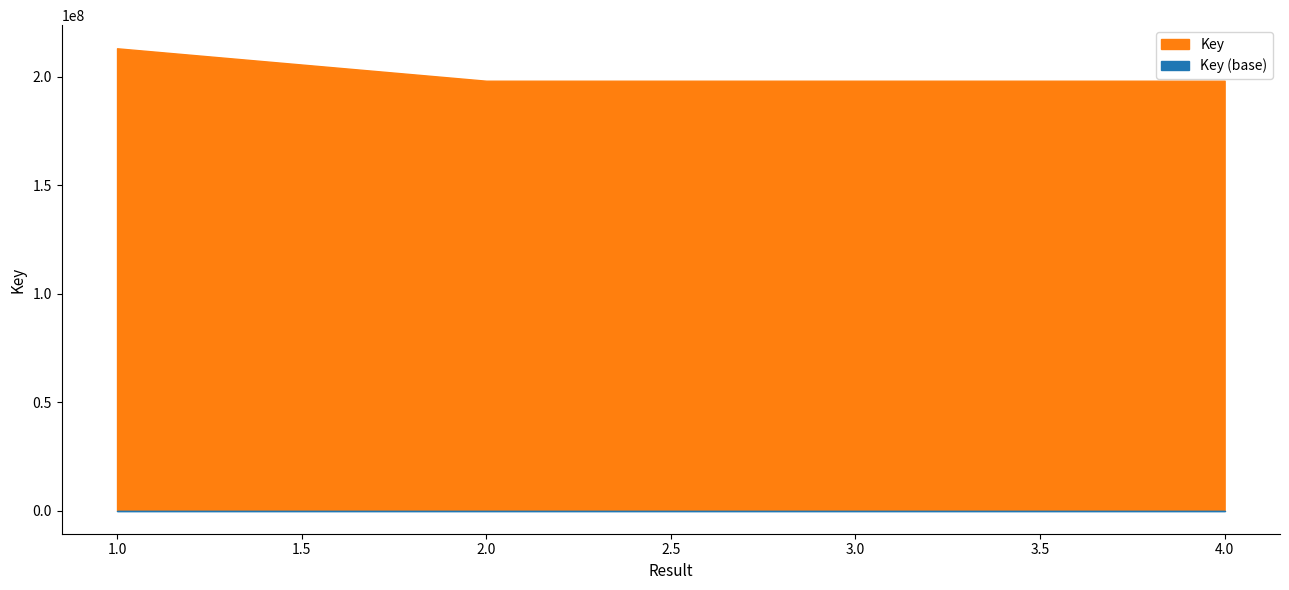

How many points are lower than both their immediate neighbors (excluding endpoints)?

1